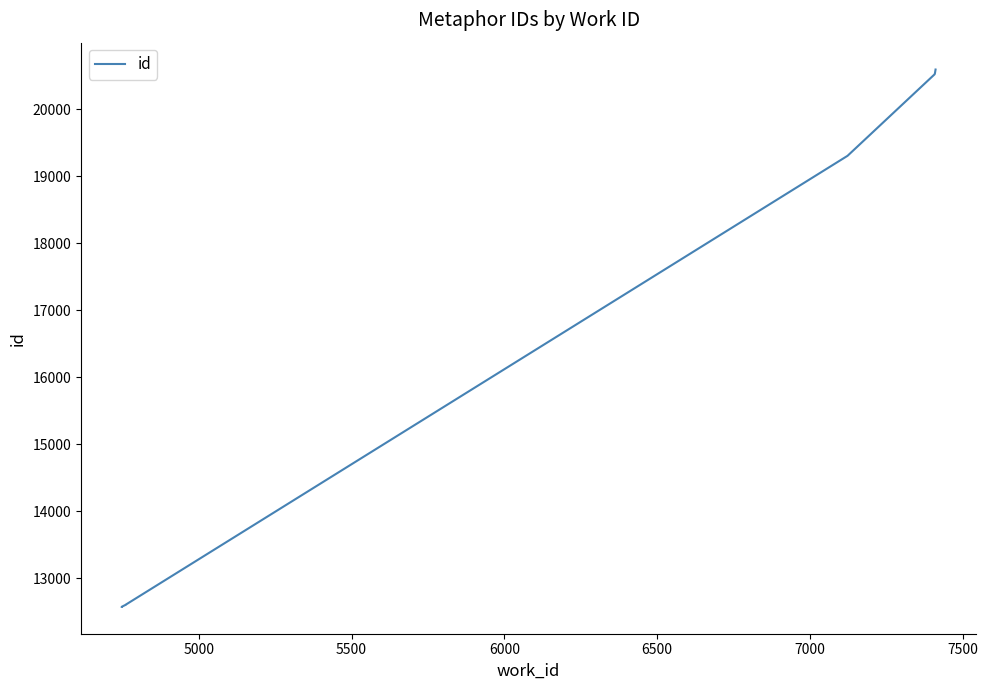

How many distinct data groups are displayed?

1